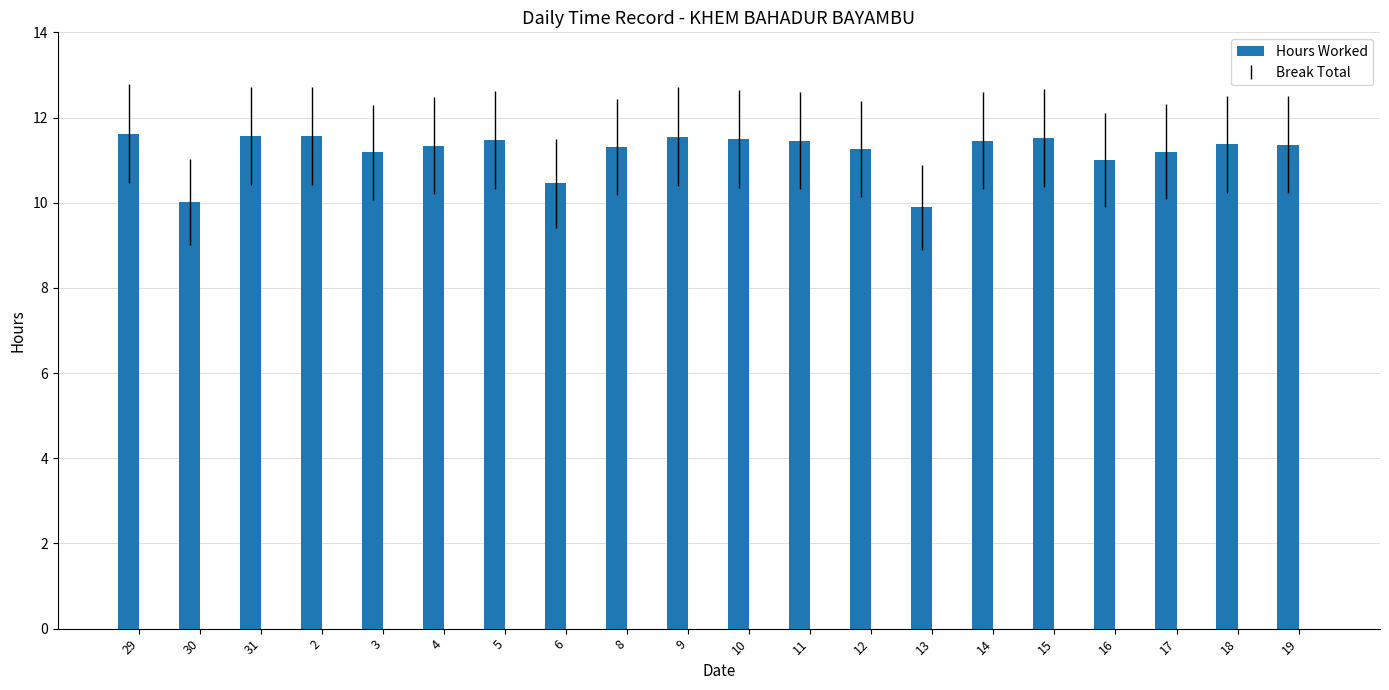

What position from the right is 9?

11